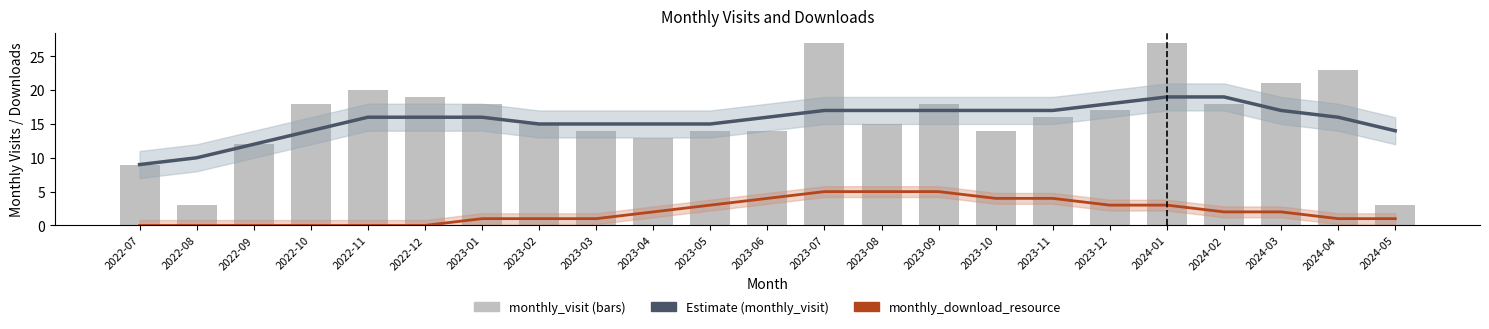

At which category is the sum across all series the highest?

2023-07